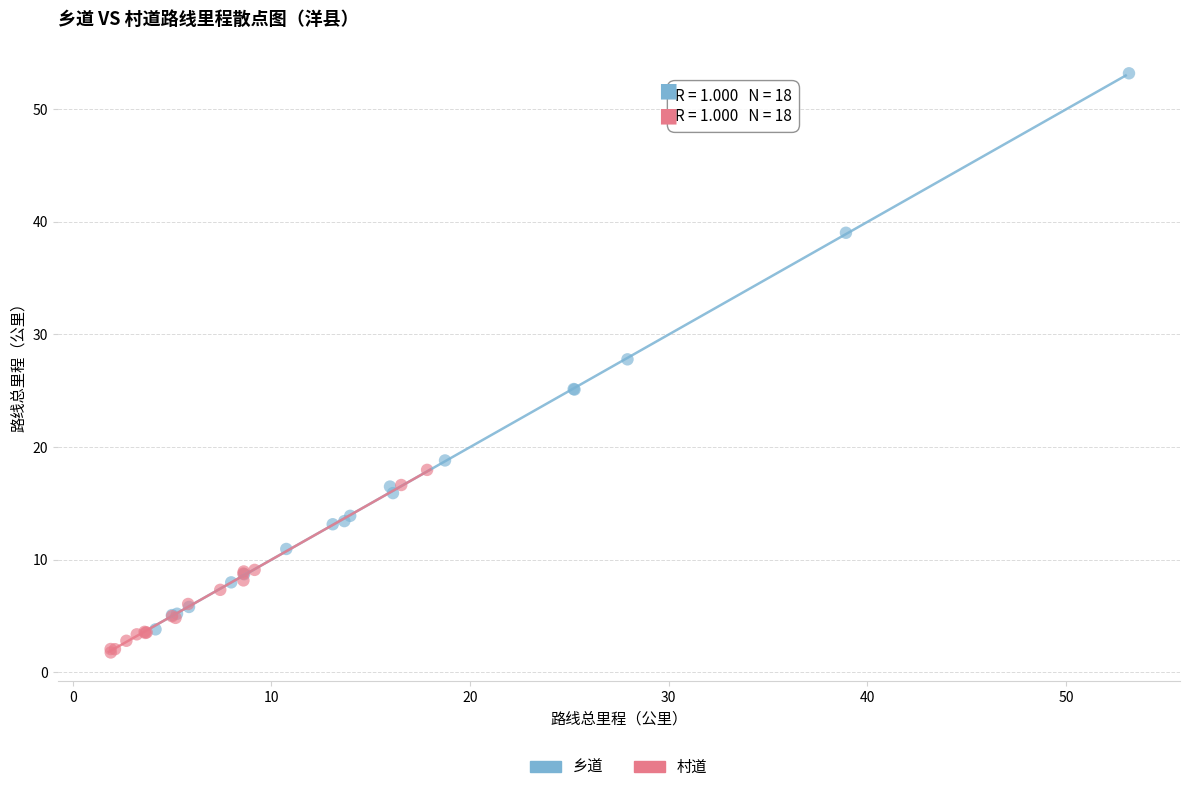

Which series contains the highest Y value?

乡道